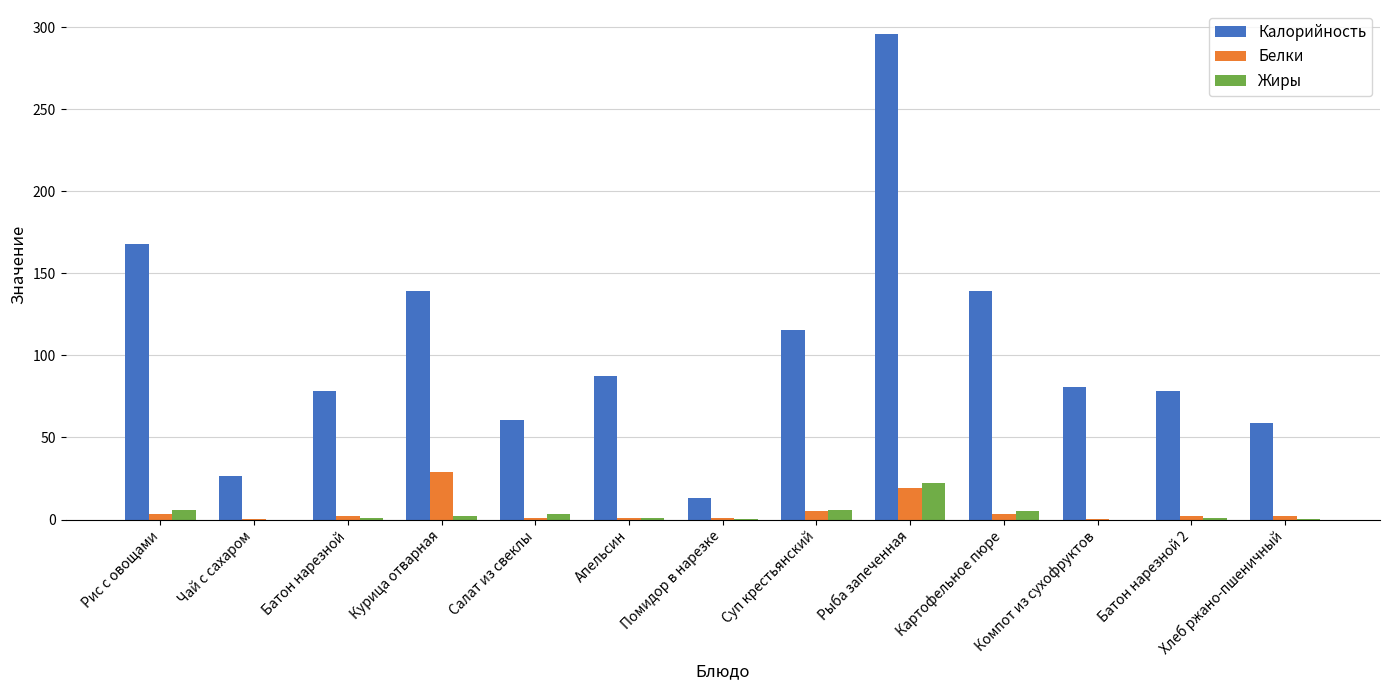

What are all the series names shown in the legend?

Калорийность, Белки, Жиры